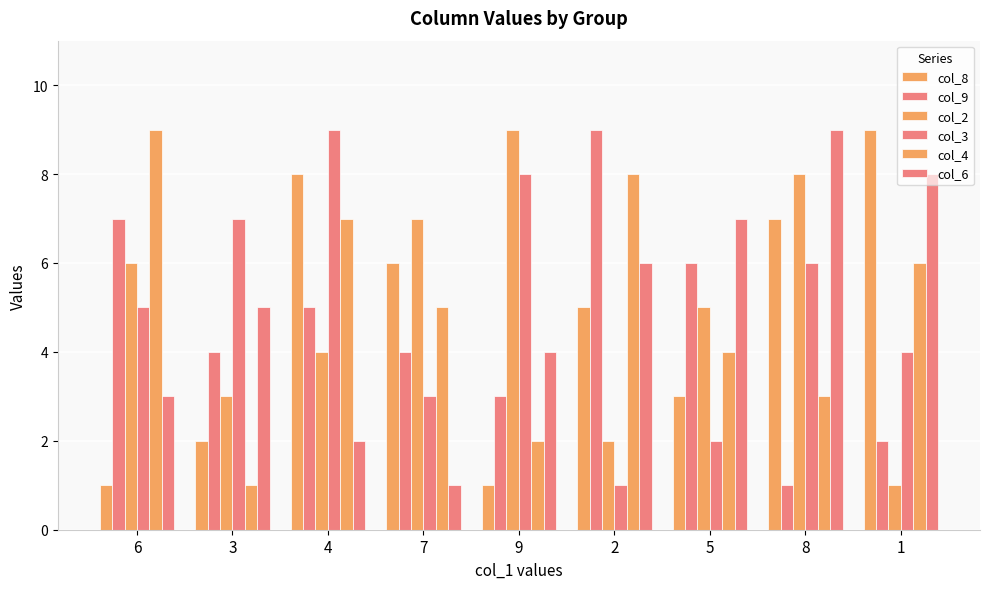

How many data points does each series have?

9